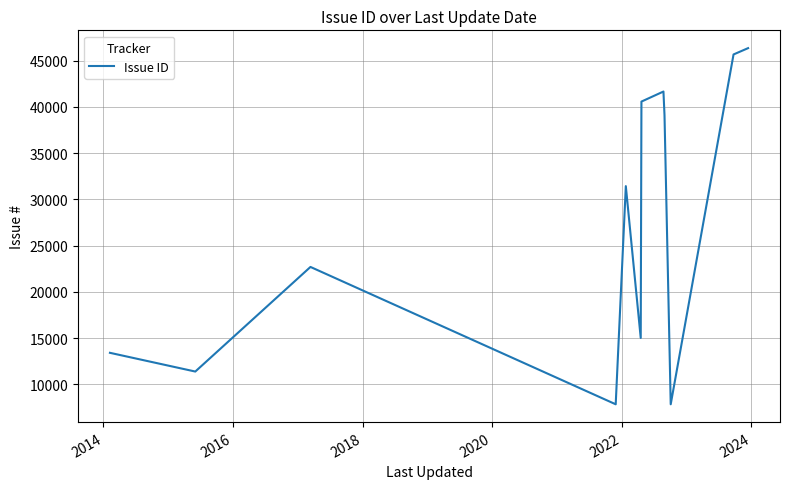

What is the difference between the maximum and minimum values?

38482